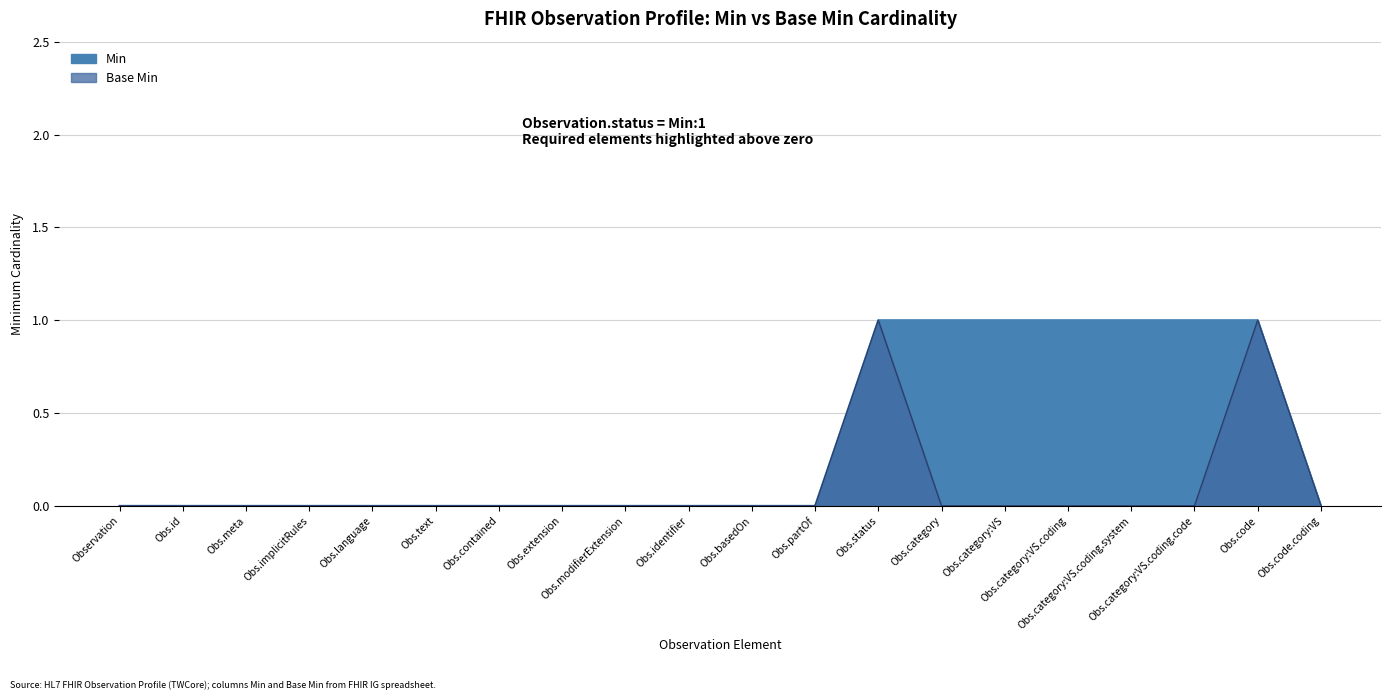

What are all the series names shown in the legend?

Min, Base Min